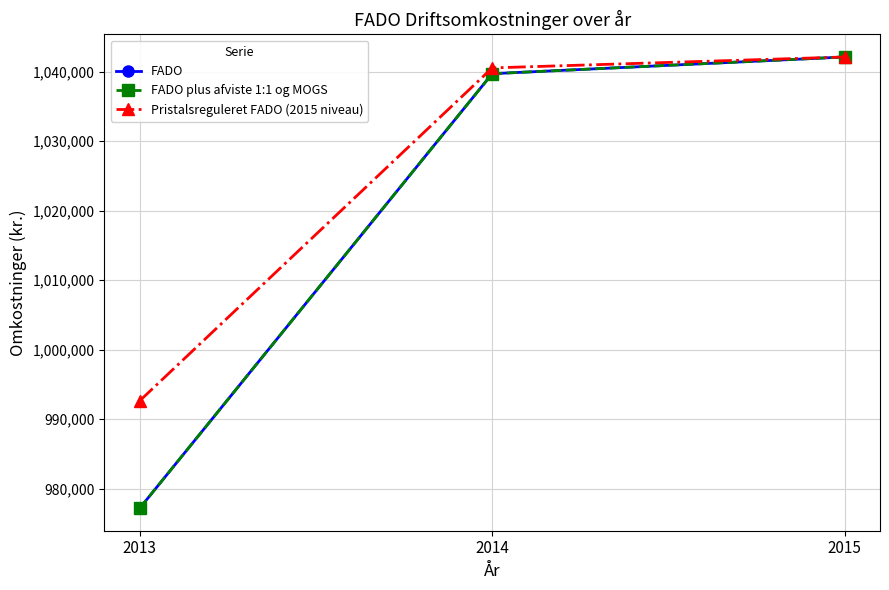

At which label does FADO first exceed 1039694?

2015